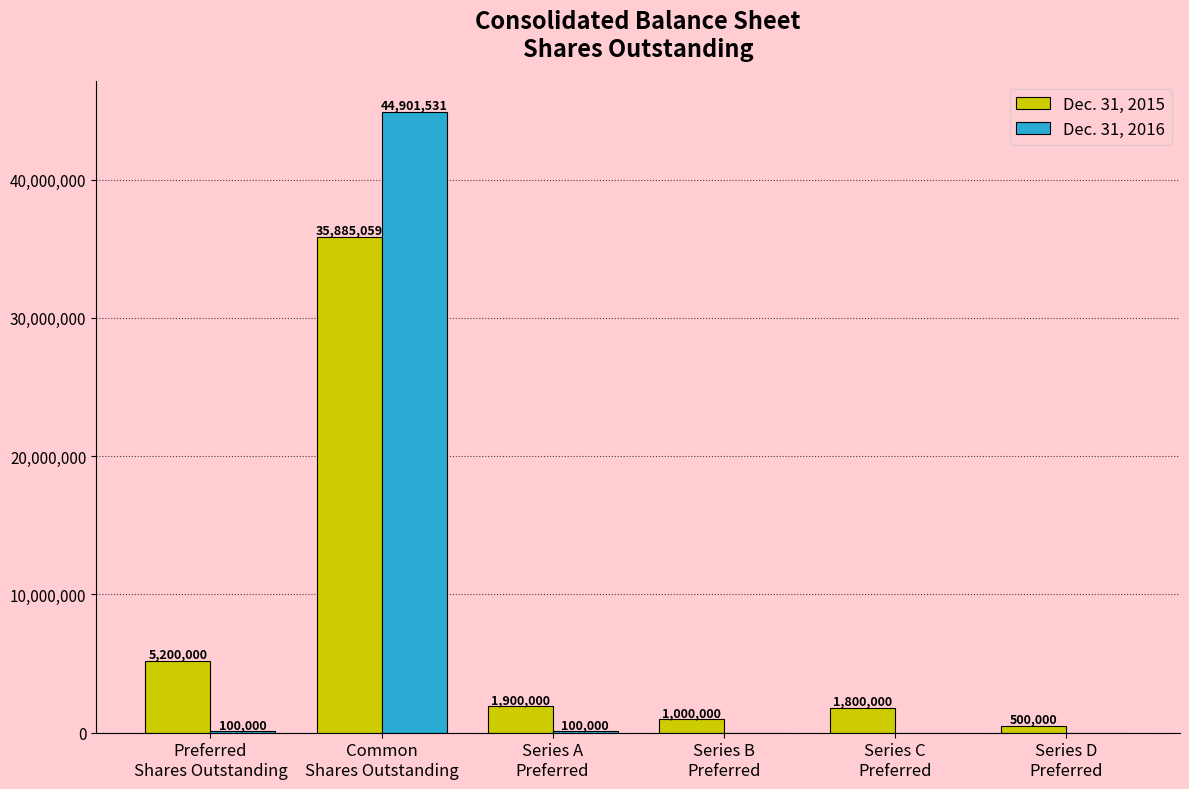

Which series has the widest spread of values?

Dec. 31, 2016